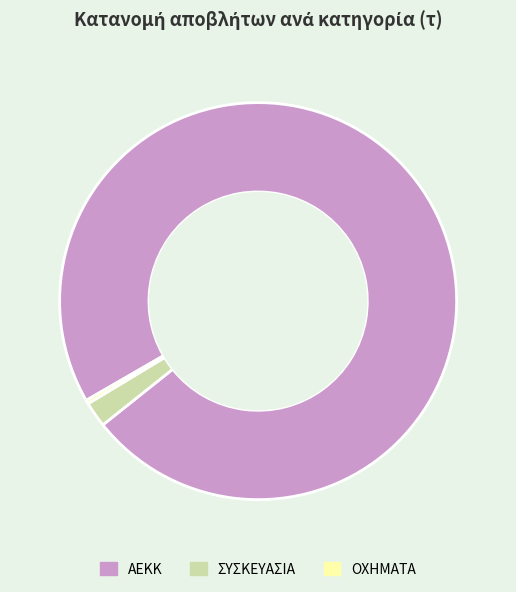

Which slice is the largest?

ΑΕΚΚ